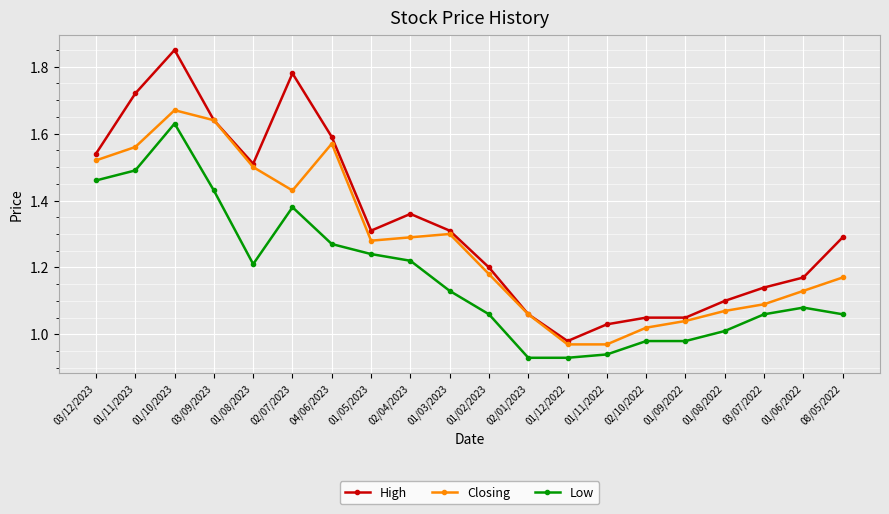

Which label corresponds to the largest value in the chart?

01/10/2023